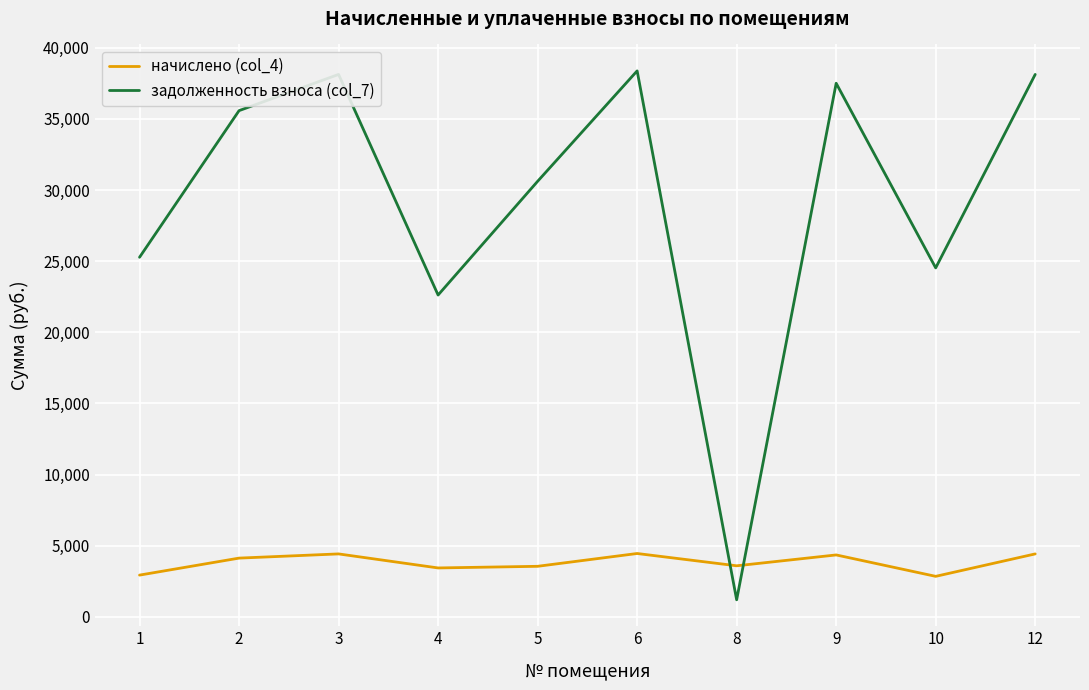

What is the highest value of the задолженность взноса (col_7) series?

38370.5